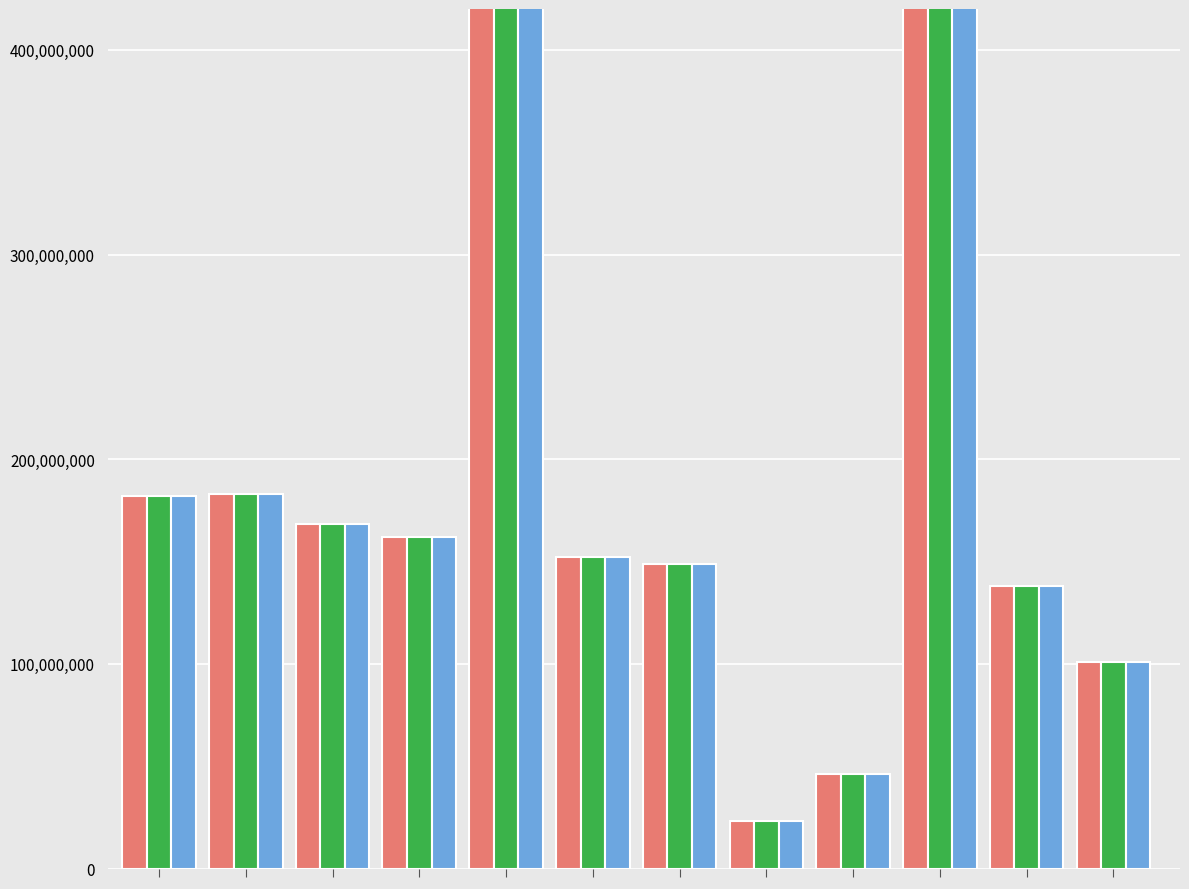

What is the value of the Hardcover bar at the 8th from the left?

22986367